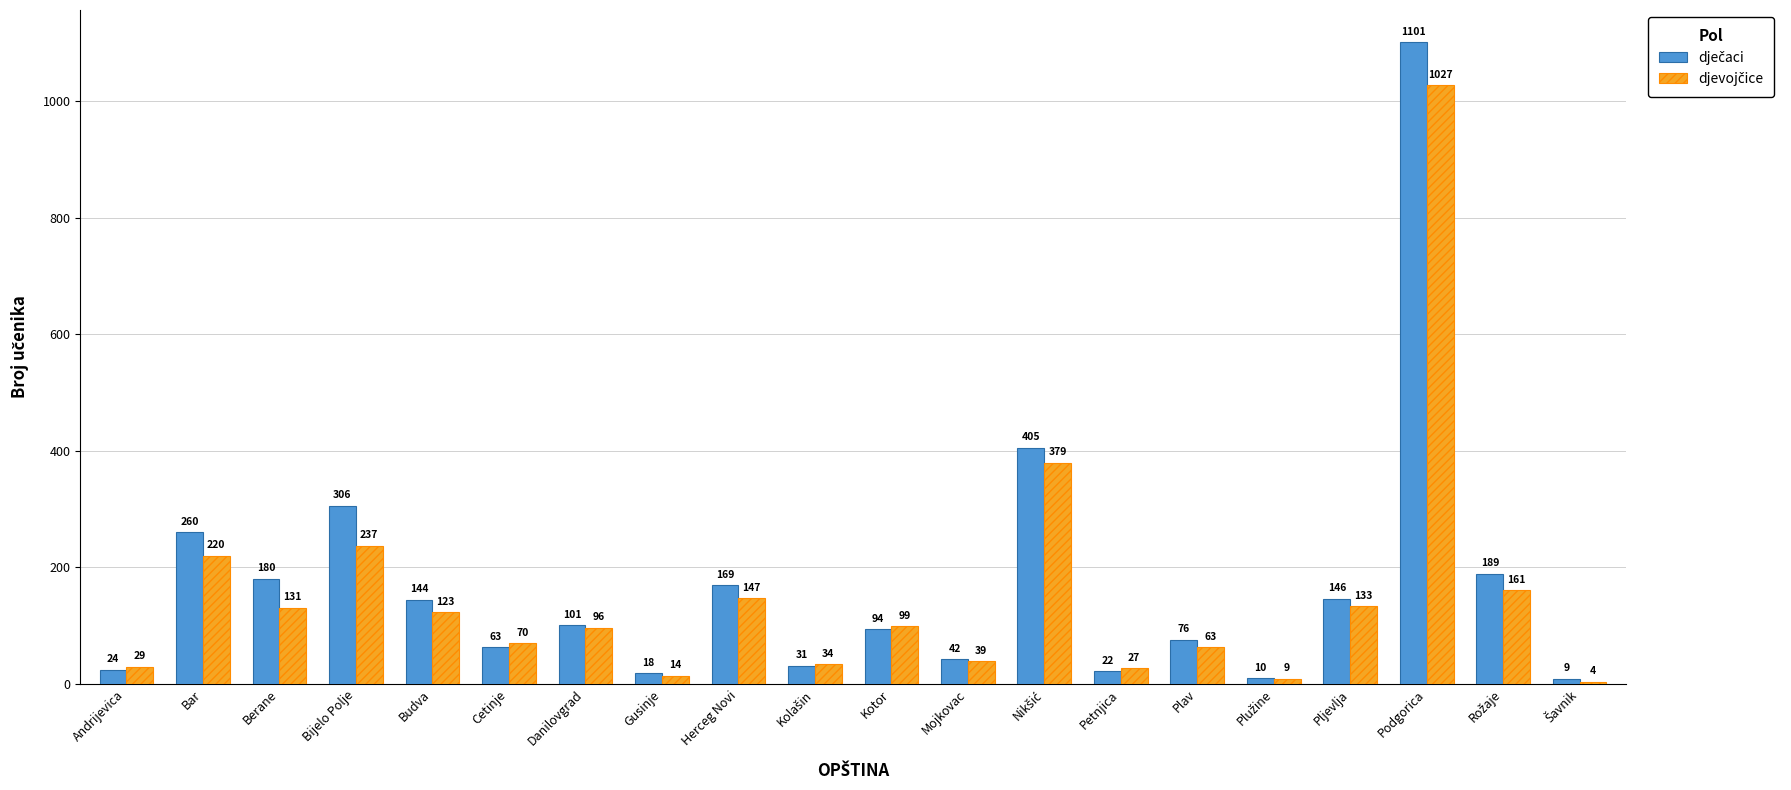

What is the label of the 15th bar from the right?

Cetinje